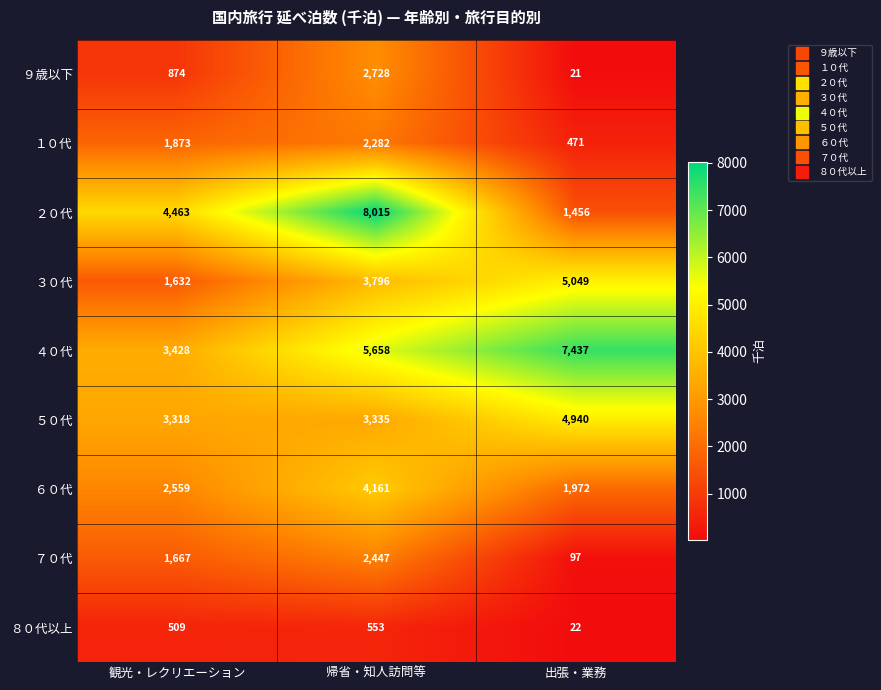

The ４０代 series shows 3428 at 観光・レクリエーション. True or false?

True